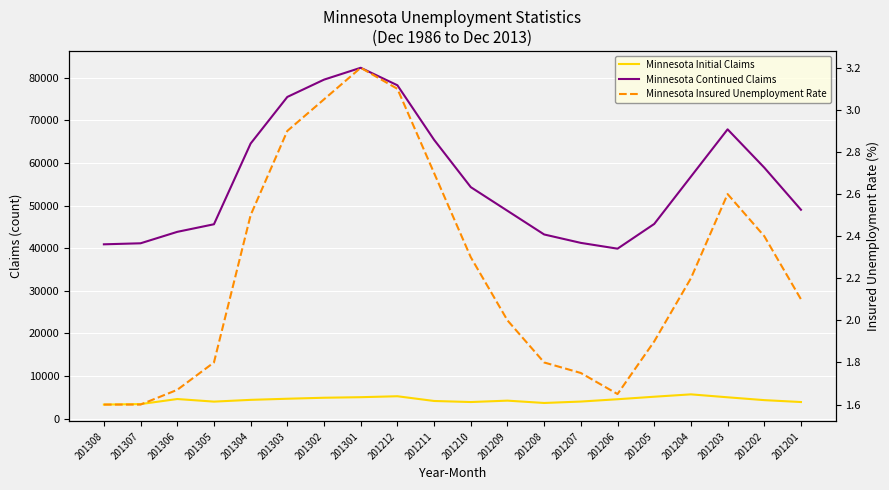

What is the sum of the Minnesota Initial Claims values at 201202 and 201305?

8293.0